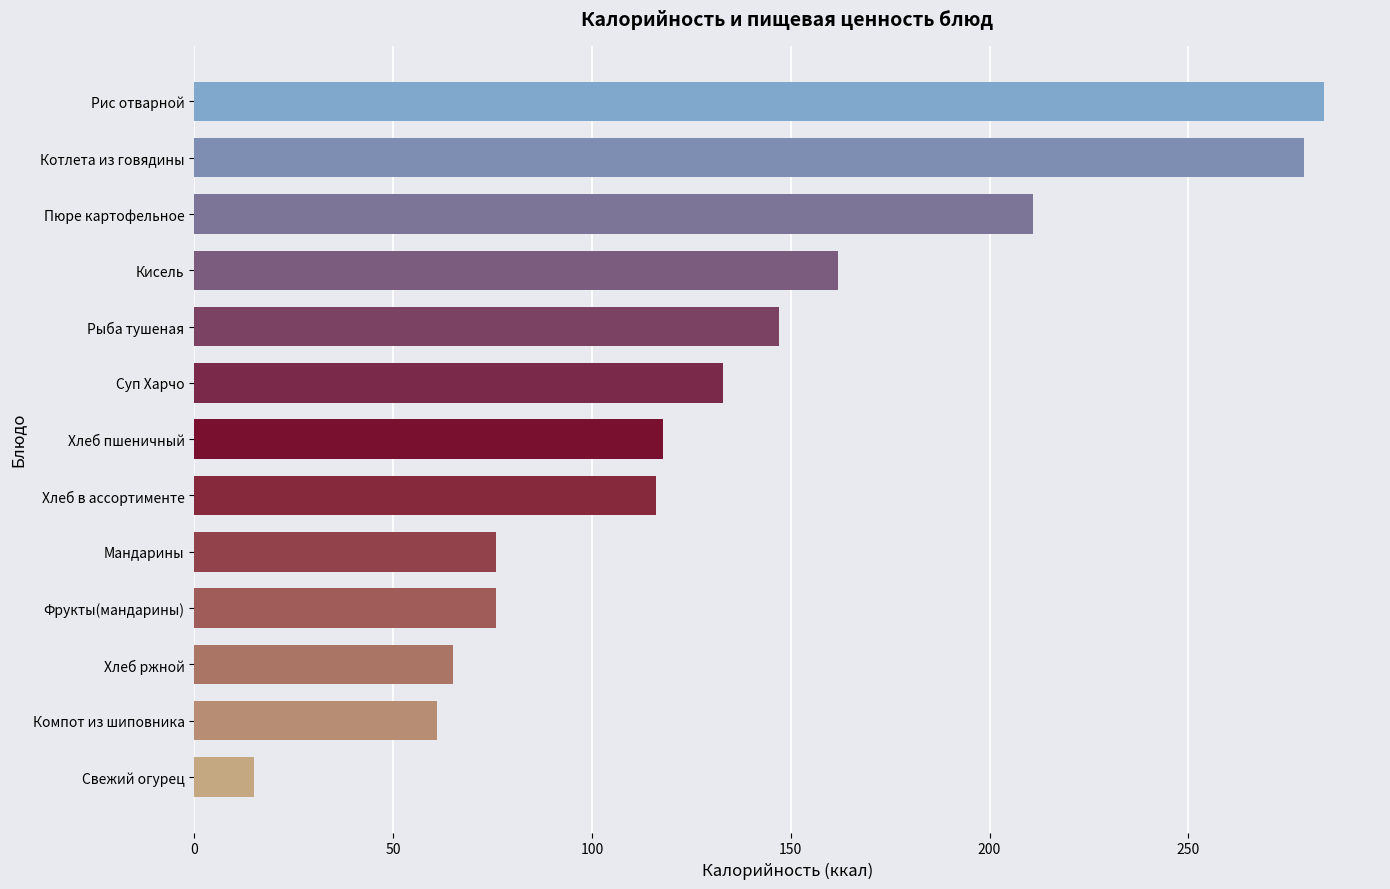

Read the value at Мандарины, to the nearest 5.

75